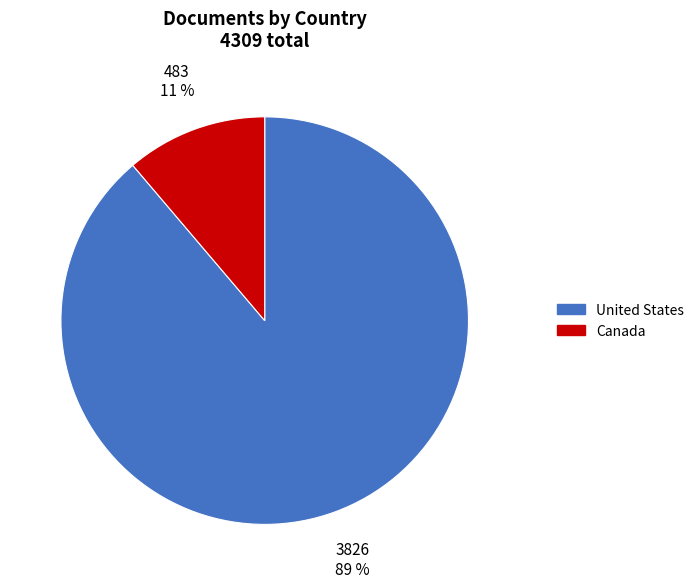

Approximately how many times larger is the value at Canada compared to United States?

0.1